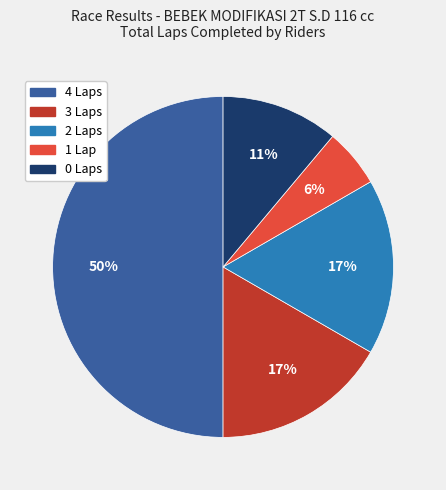

What is the smallest slice in the pie chart?

1 Lap